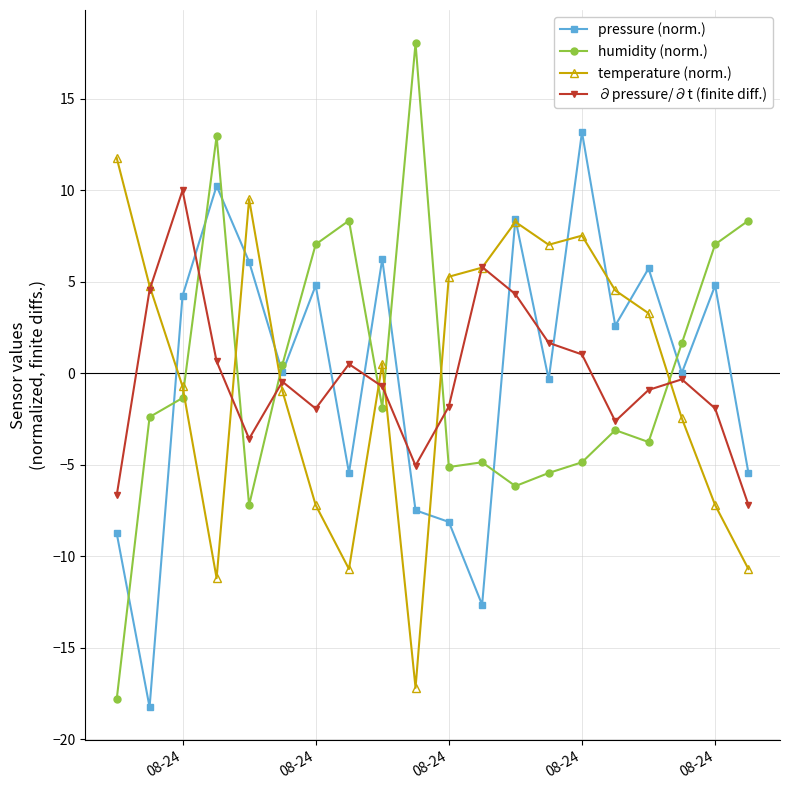

How many lines are shown in the chart?

4